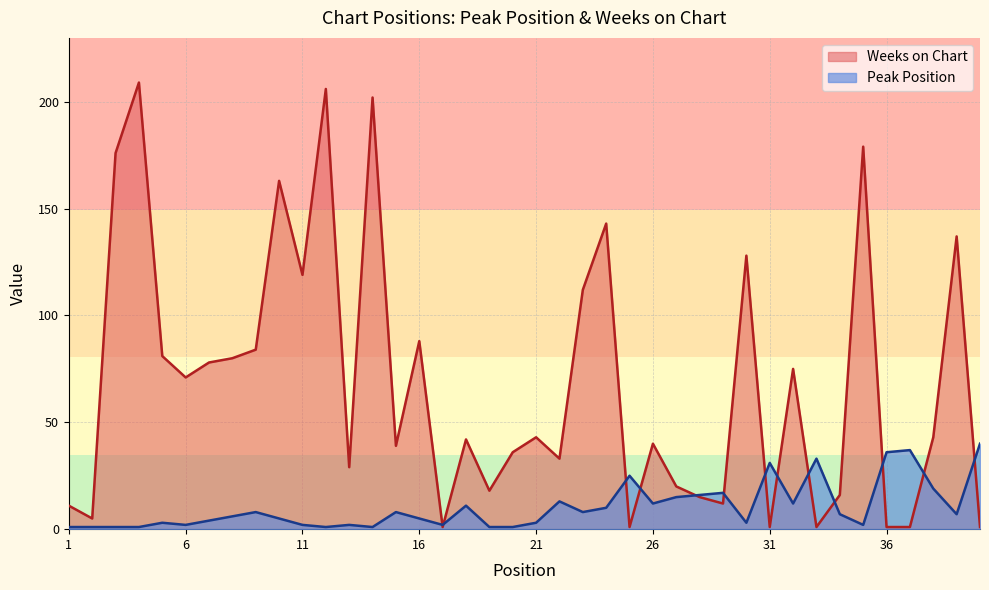

Where do Weeks on Chart and Peak Position first cross each other?

16 and 17